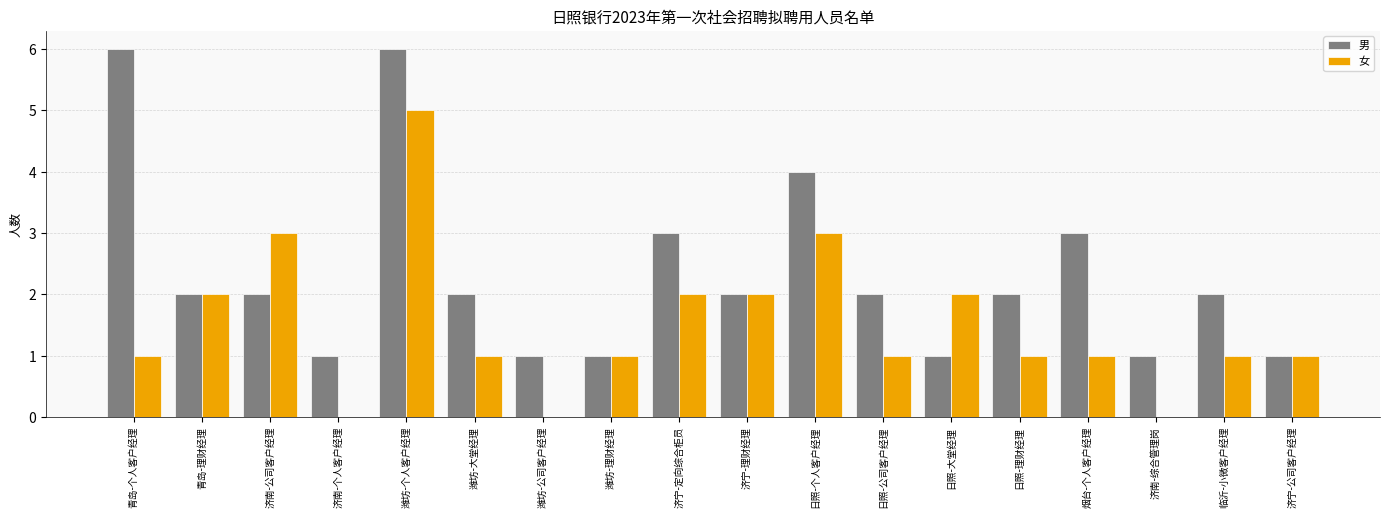

The value of 女 at 济南-综合管理岗 is 0. True or false?

True